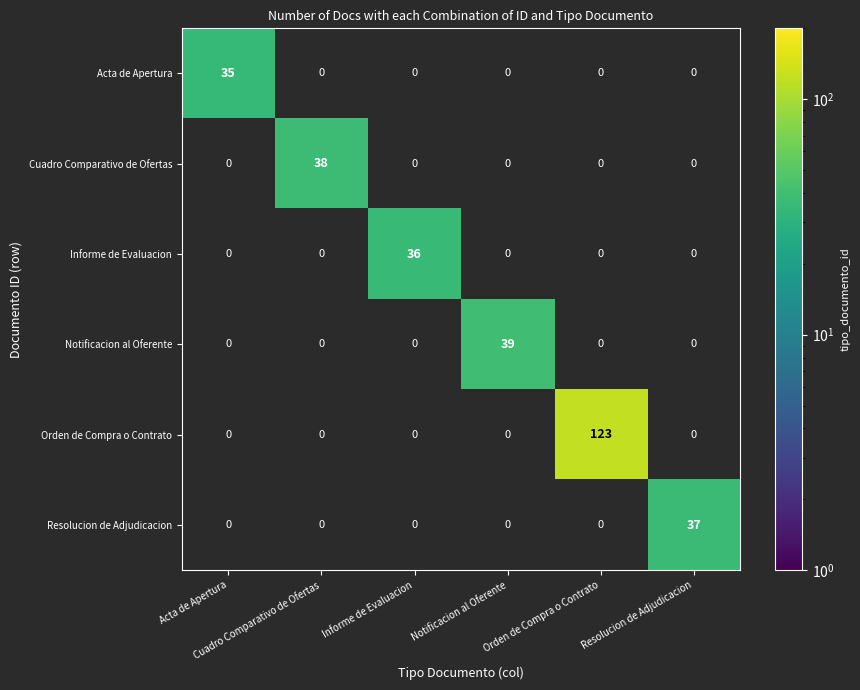

What is the greatest value displayed?

123